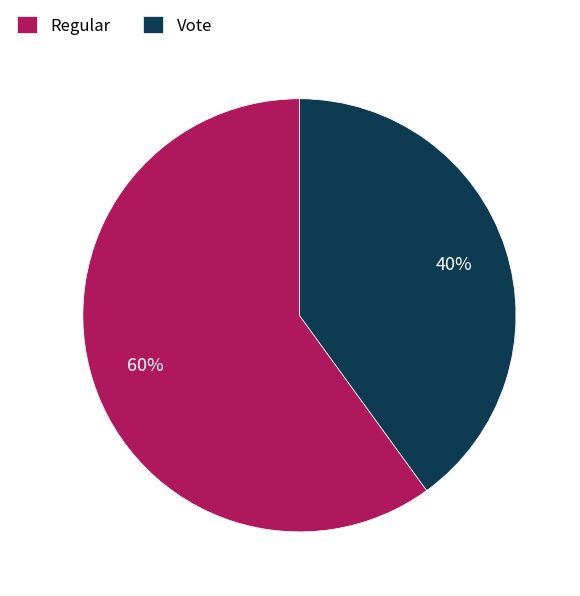

What is the ratio of the value at Vote to the value at Regular?

0.7